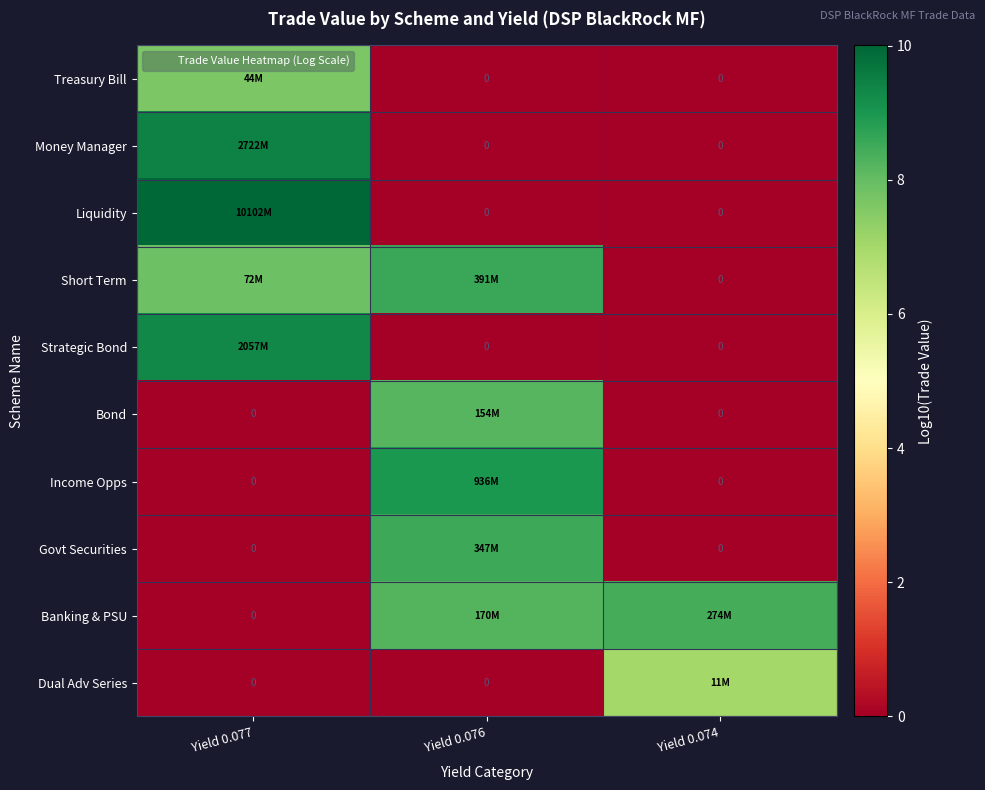

What is the difference between the maximum and minimum values in the Money Manager series?

9.4